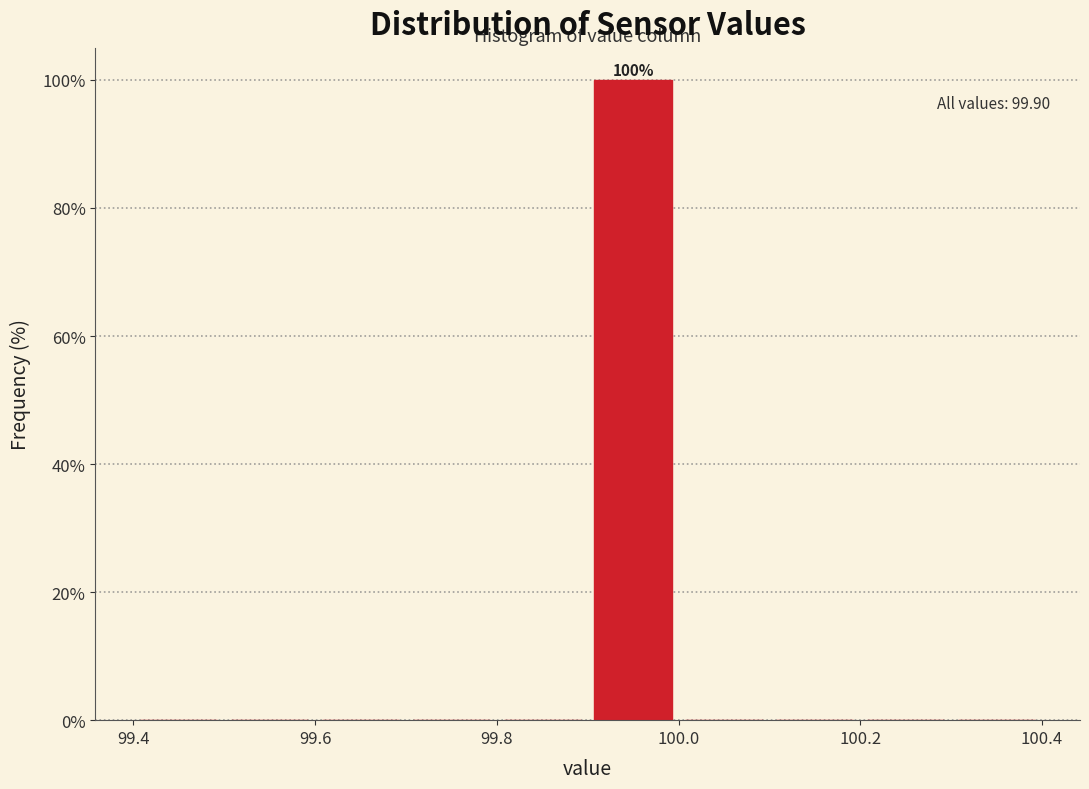

Over which range of the x-axis is the bar tallest?

99.9 to 100.0